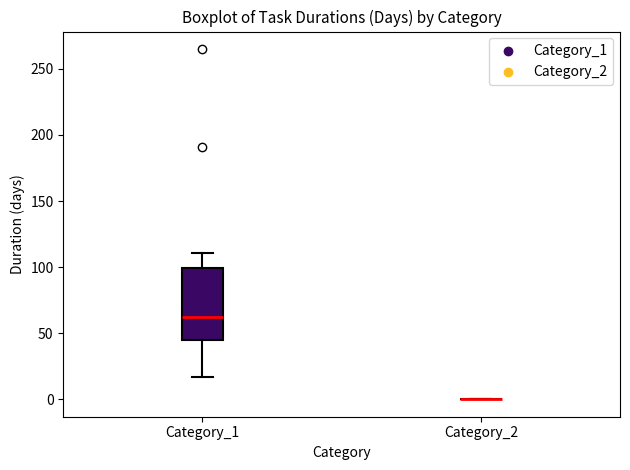

Reading left to right, read every box against the y-axis: the position of its median line, the range the box covers, and the ends of its whiskers. The values are not printed on the chart, so give them approximately, as read against the axis.

Category_1: median 60, box 45 to 100, whiskers 15 to 110
Category_2: box collapsed to a line at 0, whiskers 0 to 0